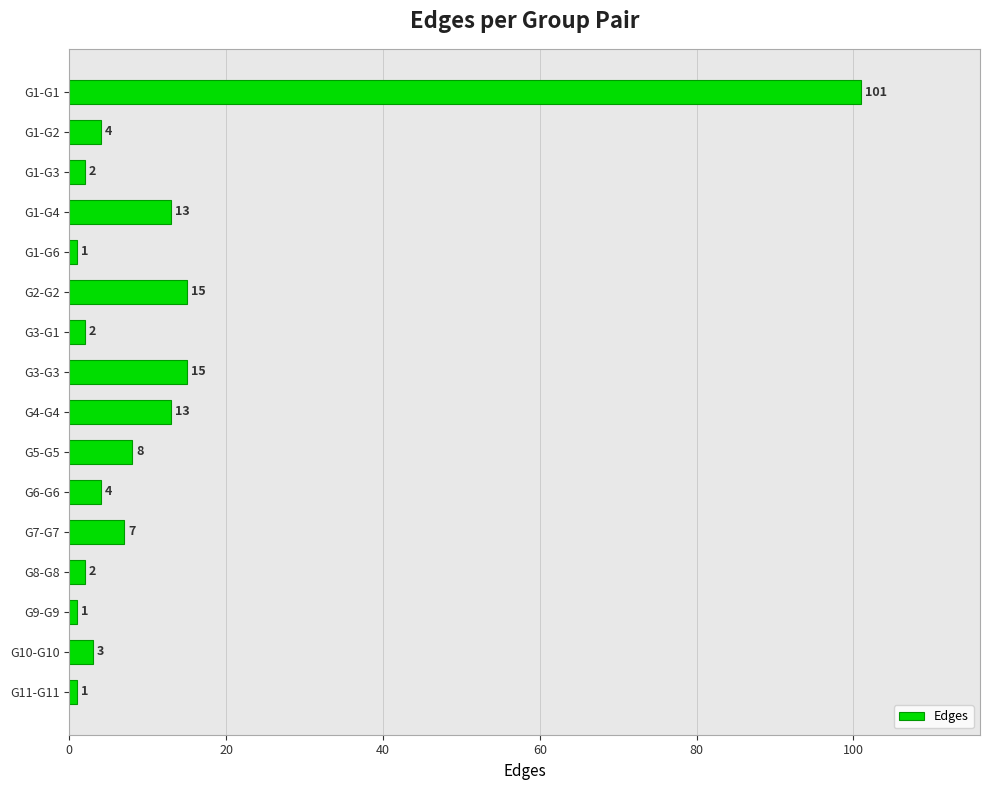

What is the label of the 1st bar from the top?

G1-G1